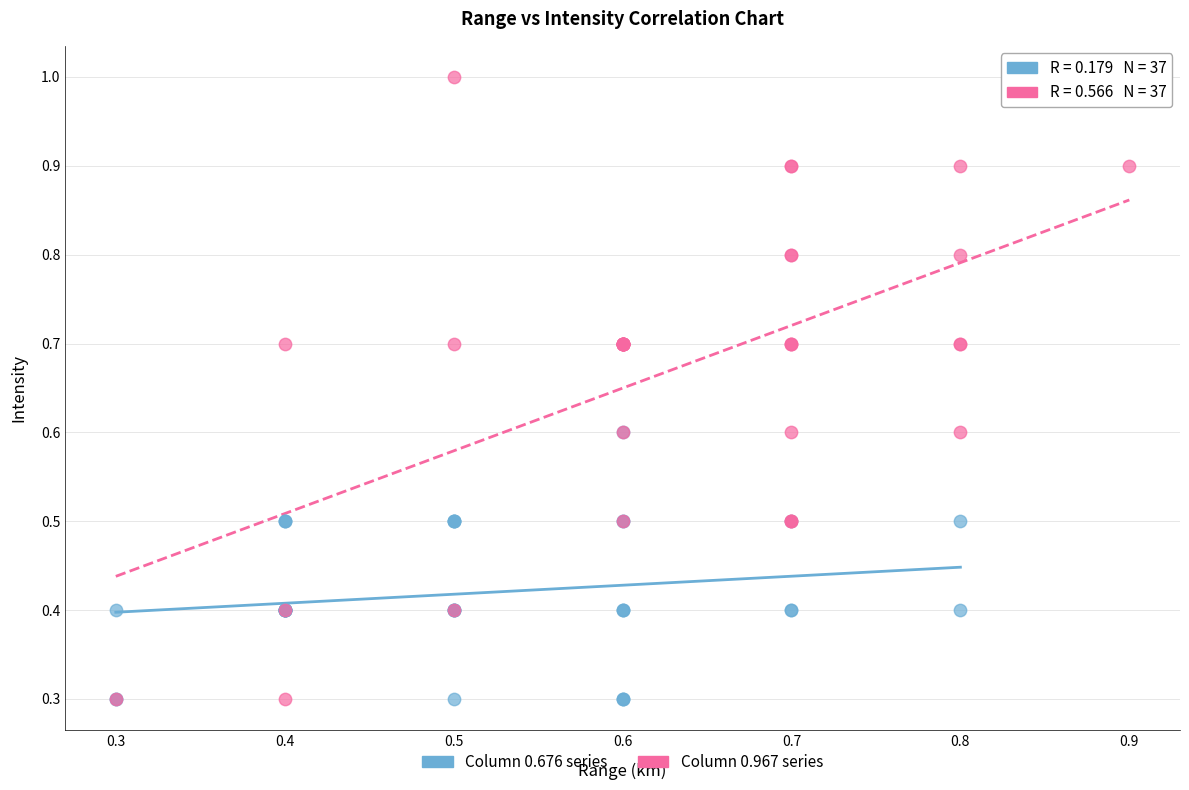

Which series reaches the maximum Y coordinate?

Column 0.967 series